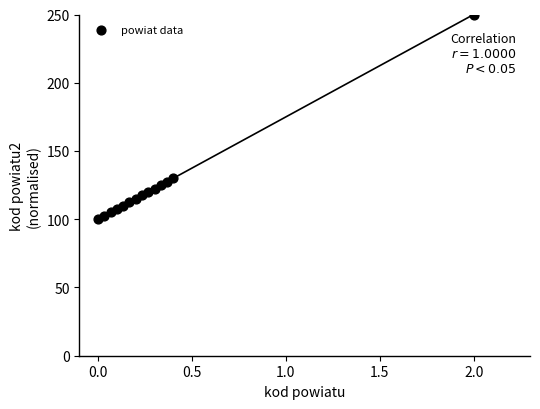

What is the range of X values (max minus min)?

2.0